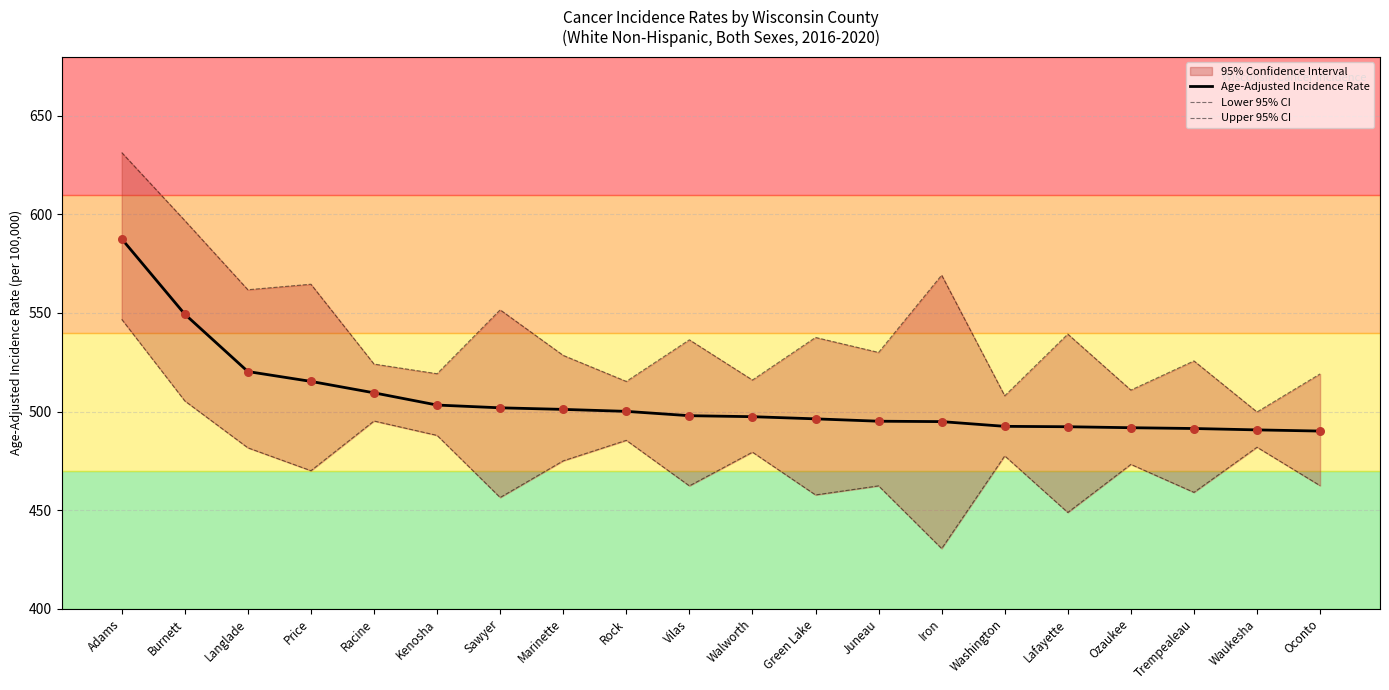

Read the Age-Adjusted Incidence Rate value at Ozaukee.

491.8